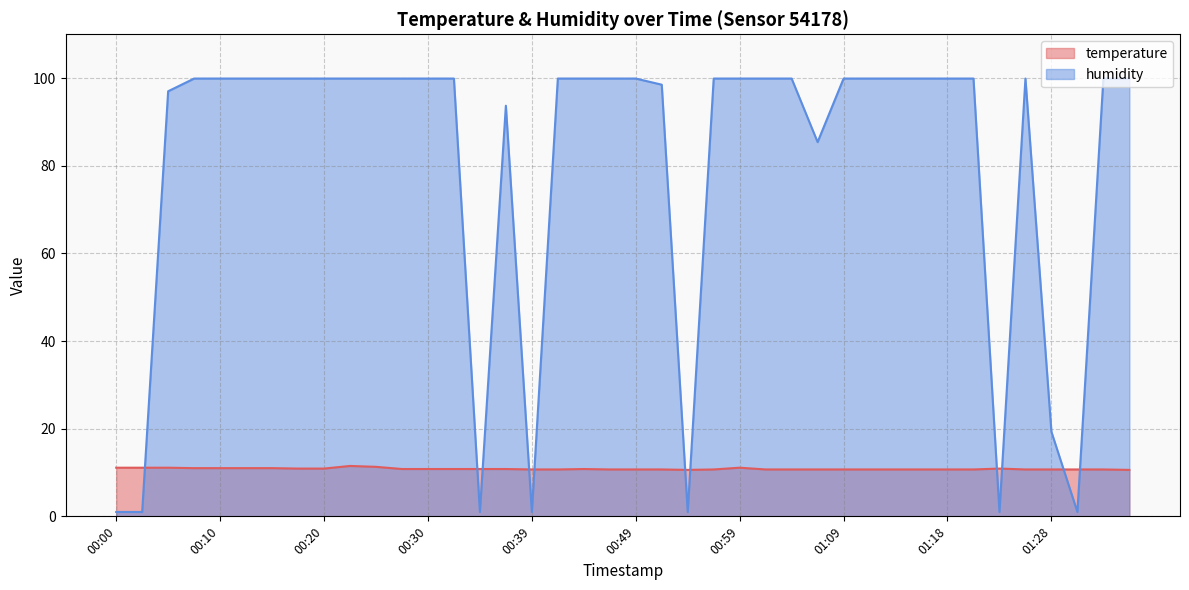

What is the total value across all series at 00:05?

108.1